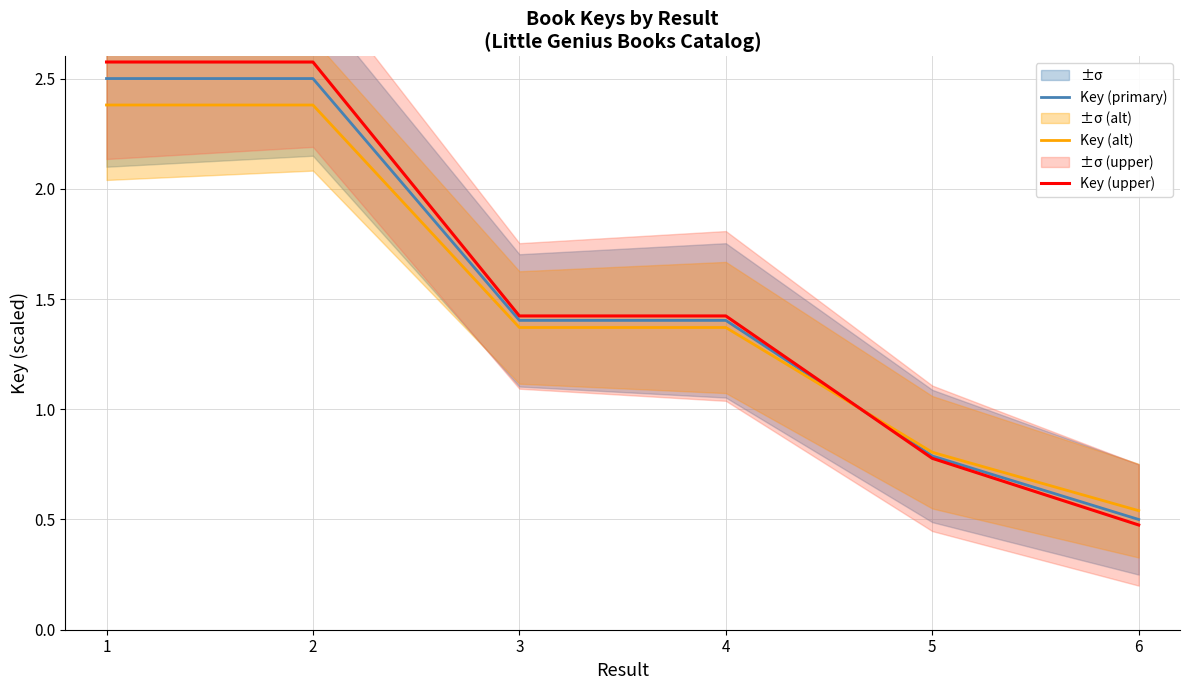

At which label is Key (alt) closest to 1?

5